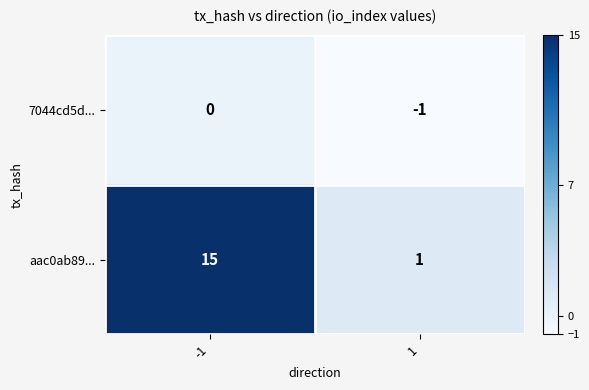

Rank the categories by 7044cd5d... value from highest to lowest.

-1, 1